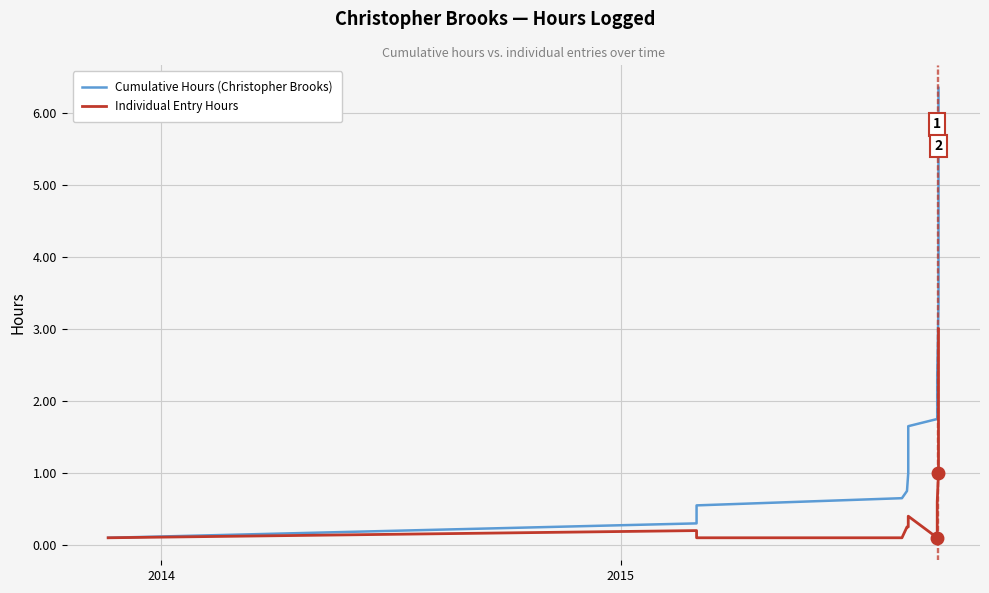

Reading right to left, what are all the values shown in this chart?

Cumulative Hours (Christopher Brooks): 6.3	3.4	2.4	1.8	1.6	1.2	1.0	0.8	0.7	0.6	0.3	0.1
Individual Entry Hours: 3.0	1.0	0.6	0.1	0.4	0.2	0.2	0.2	0.1	0.1	0.2	0.1